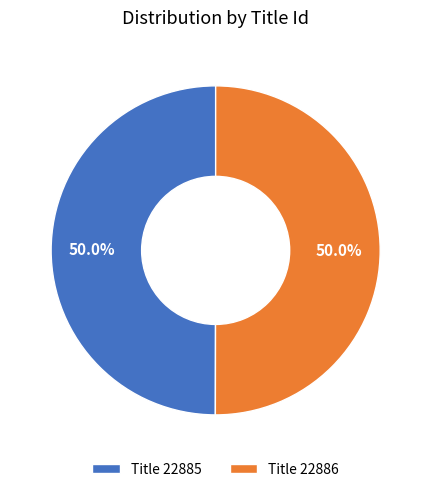

Combined, do Title 22886 and Title 22885 account for over 50%?

Yes